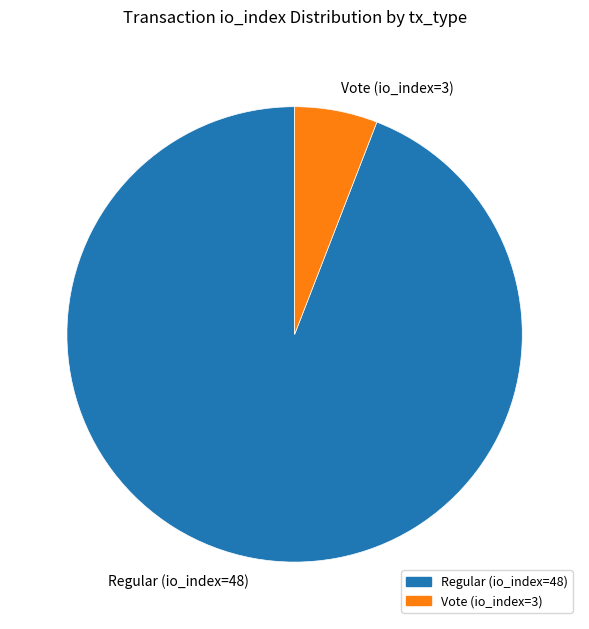

Between Regular (io_index=48) and Vote (io_index=3), which is larger?

Regular (io_index=48)